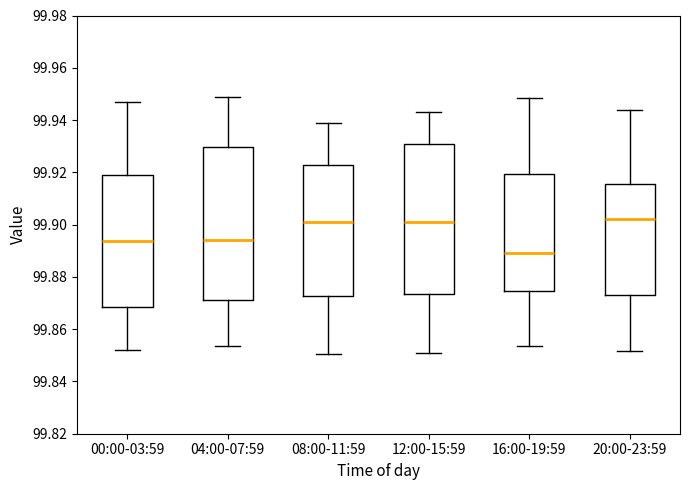

Reading left to right, read every box against the y-axis: the position of its median line, the range the box covers, and the ends of its whiskers. The values are not printed on the chart, so give them approximately, as read against the axis.

00:00-03:59: median 99.894, box 99.868 to 99.920, whiskers 99.852 to 99.946
04:00-07:59: median 99.894, box 99.872 to 99.930, whiskers 99.854 to 99.948
08:00-11:59: median 99.900, box 99.872 to 99.922, whiskers 99.850 to 99.938
12:00-15:59: median 99.900, box 99.874 to 99.930, whiskers 99.850 to 99.942
16:00-19:59: median 99.890, box 99.874 to 99.920, whiskers 99.854 to 99.948
20:00-23:59: median 99.902, box 99.874 to 99.916, whiskers 99.852 to 99.944